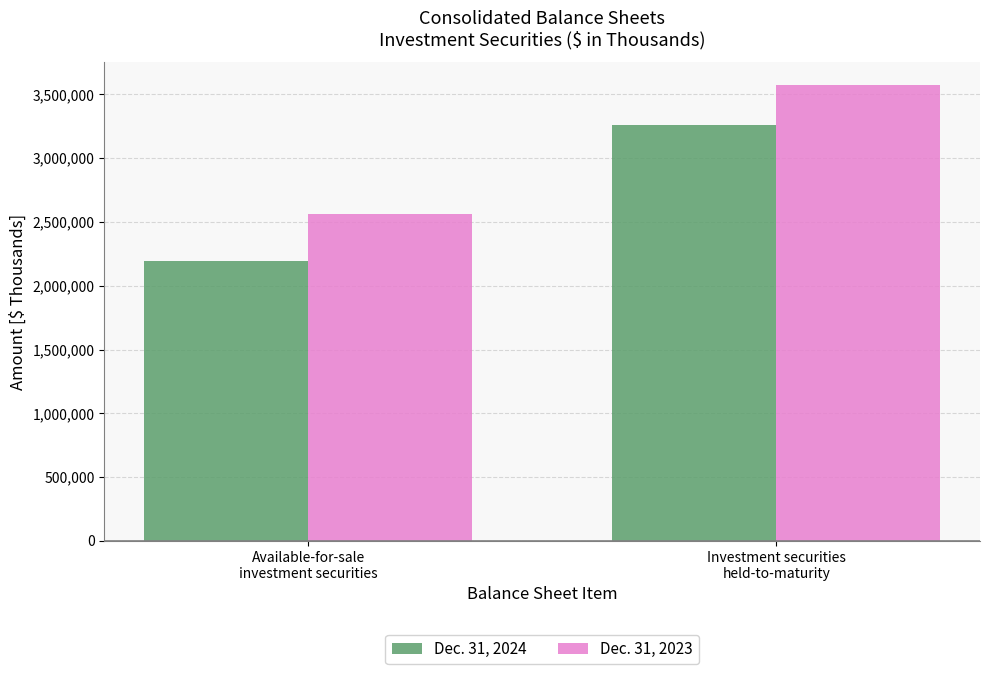

What is the smallest value displayed?

2190448